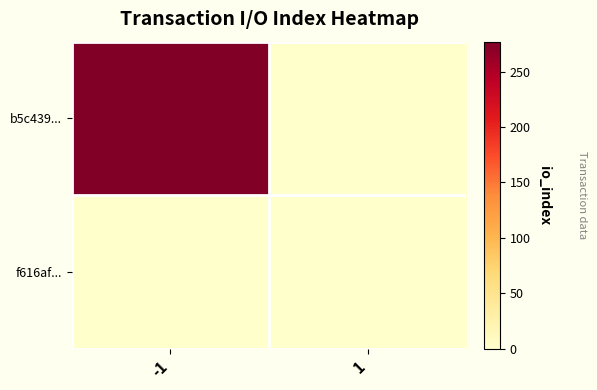

Reading left to right, extract all data points from this chart.

b5c439...: -1=277	1=0
f616af...: -1=0	1=0